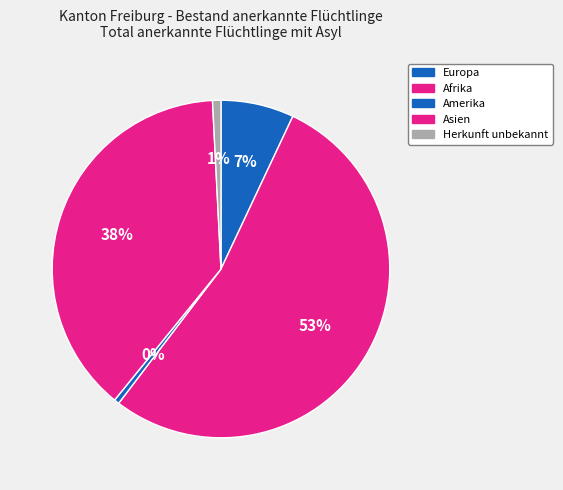

What is the total percentage of Herkunft unbekannt and Europa?

7.8%